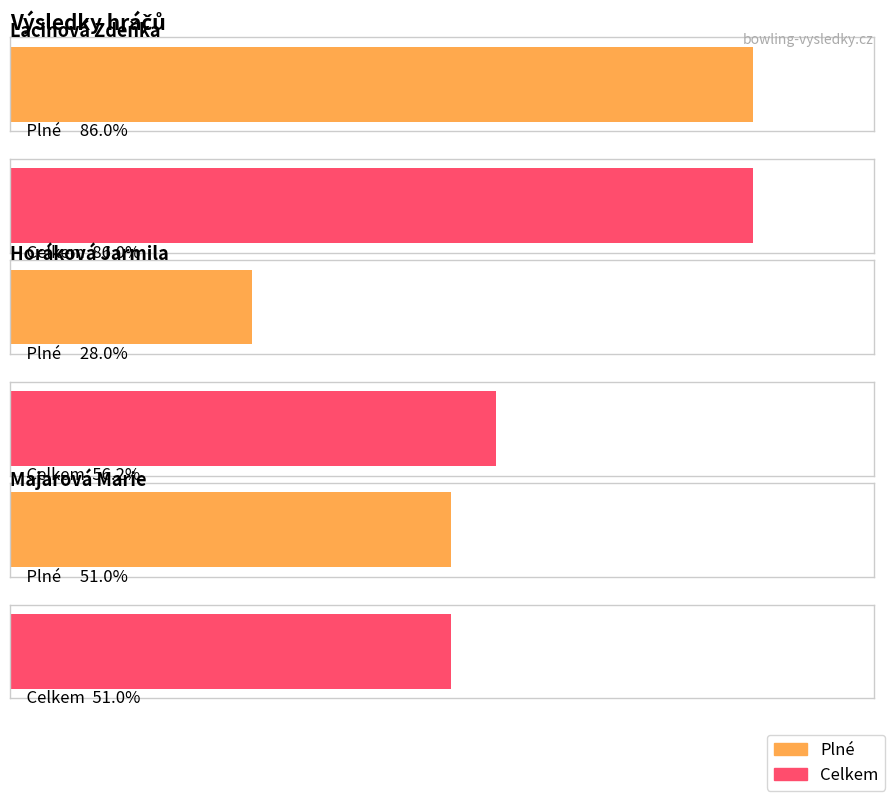

Which category has the lowest value in the Plné series?

Horáková Jarmila